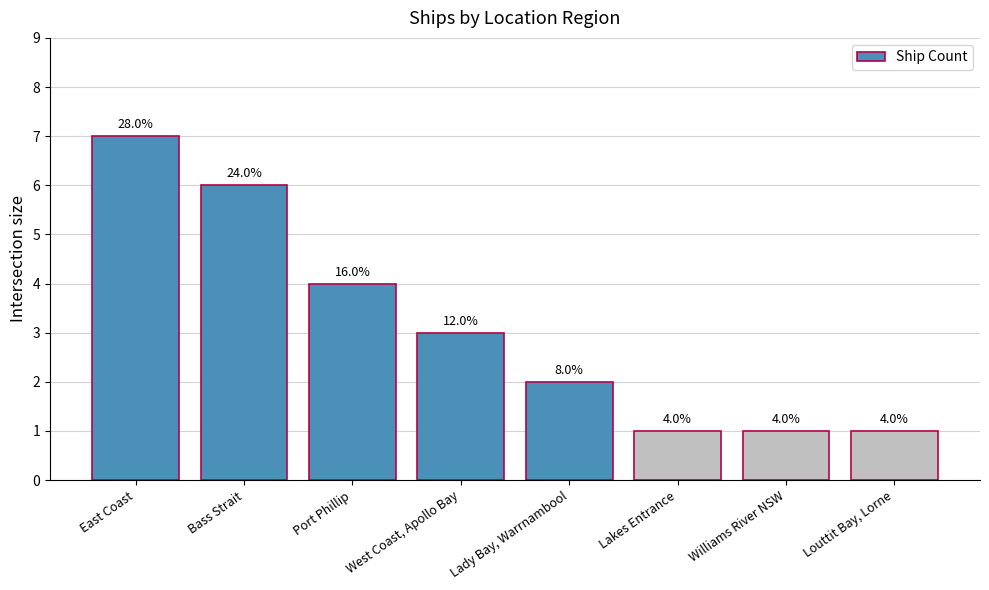

Rank the categories by value from lowest to highest.

Lakes Entrance, Williams River NSW, Louttit Bay, Lorne, Lady Bay, Warrnambool, West Coast, Apollo Bay, Port Phillip, Bass Strait, East Coast